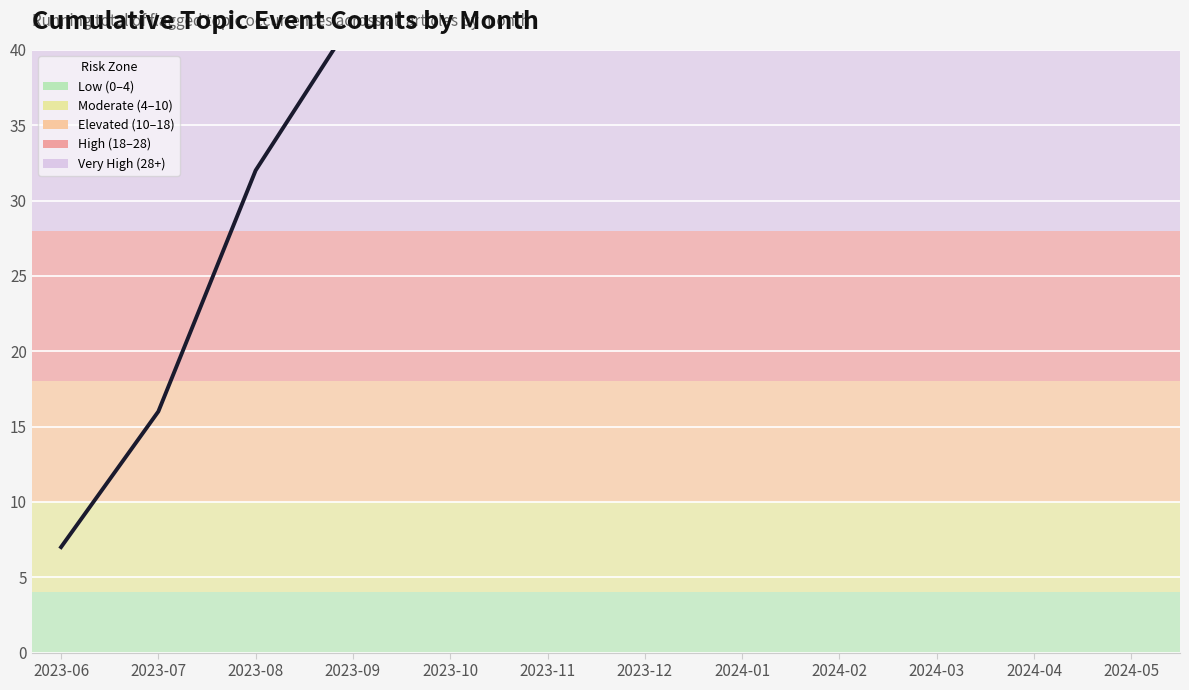

True or false: the data shows 74 at 2024-02.

True